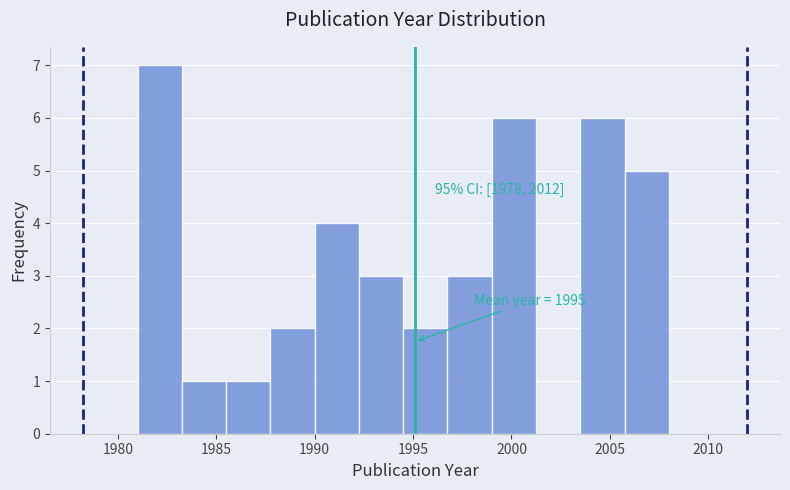

Over which range of the x-axis is the bar tallest?

1981.00 to 1983.25